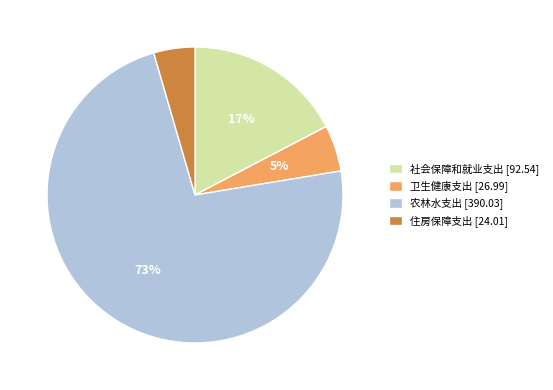

Is it true that 社会保障和就业支出 is 11% of the pie?

False